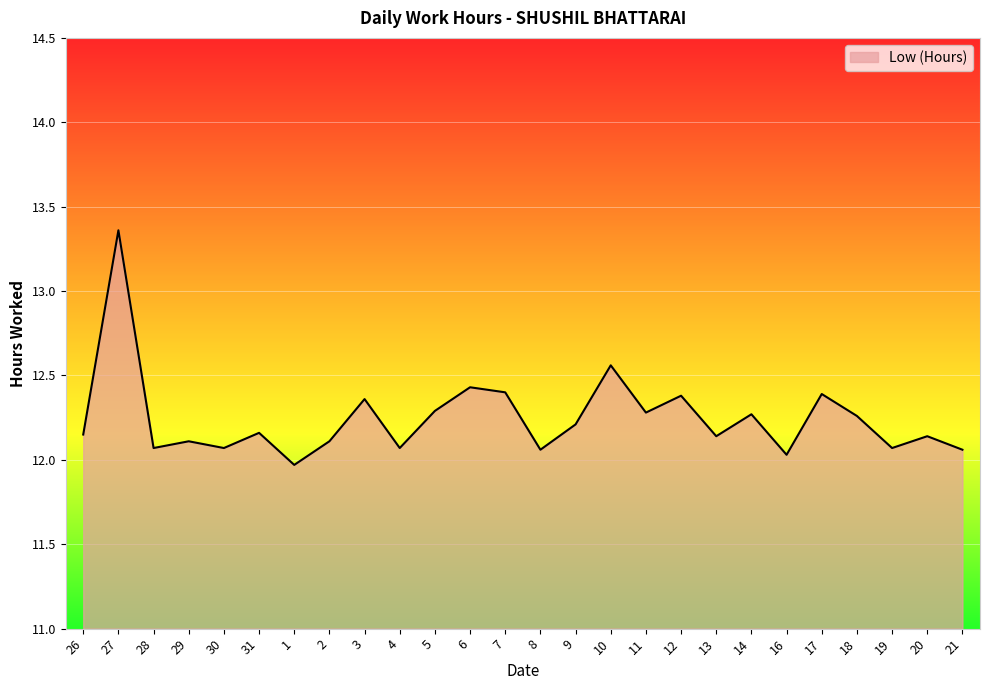

Which category has the lowest value across all series?

1